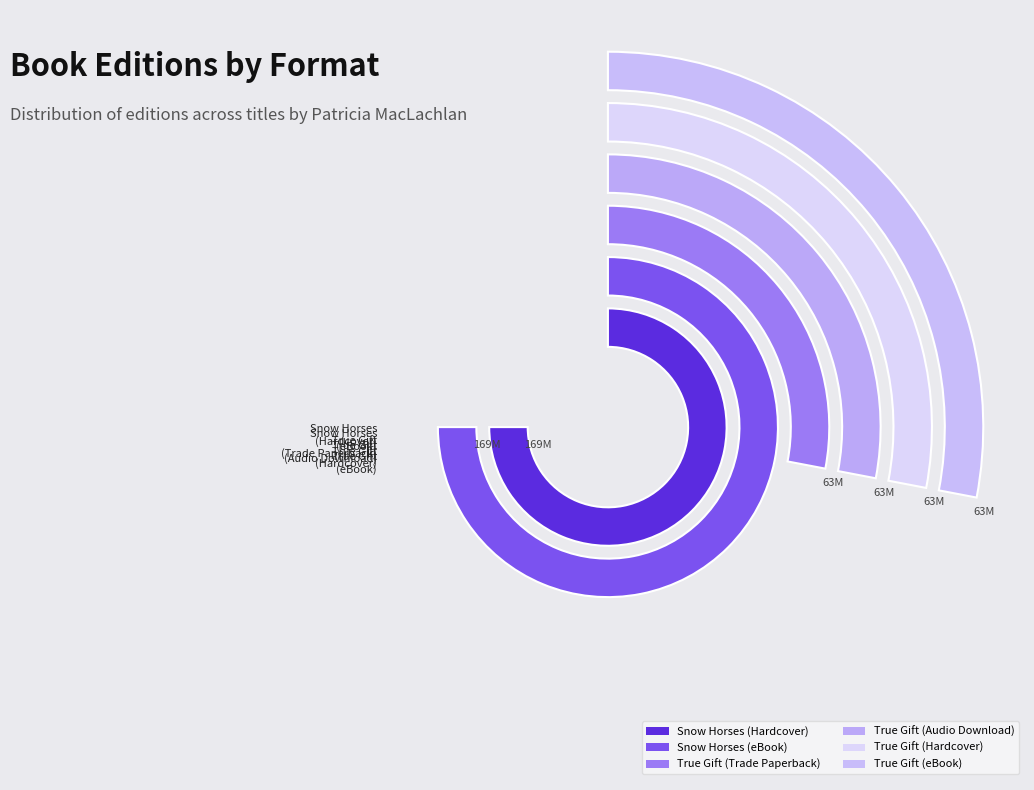

To the nearest percent, what is the difference between the largest and smallest slice percentages?

18%